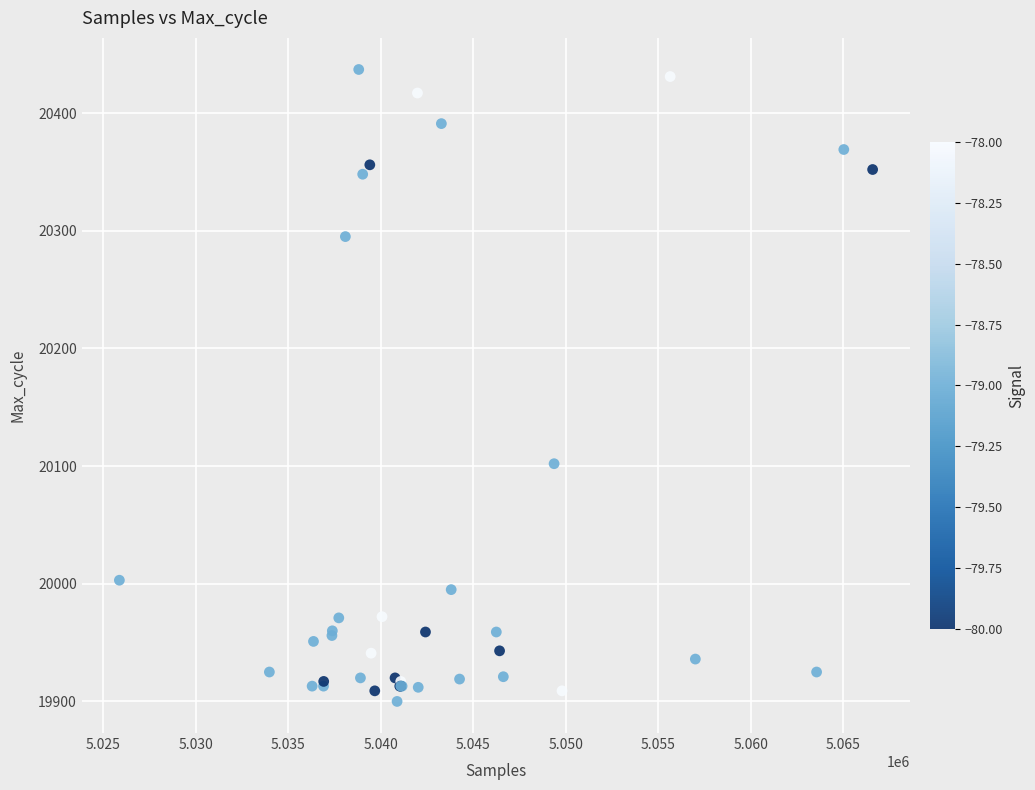

What Y value in the scatter plot is closest to 20168?

20102